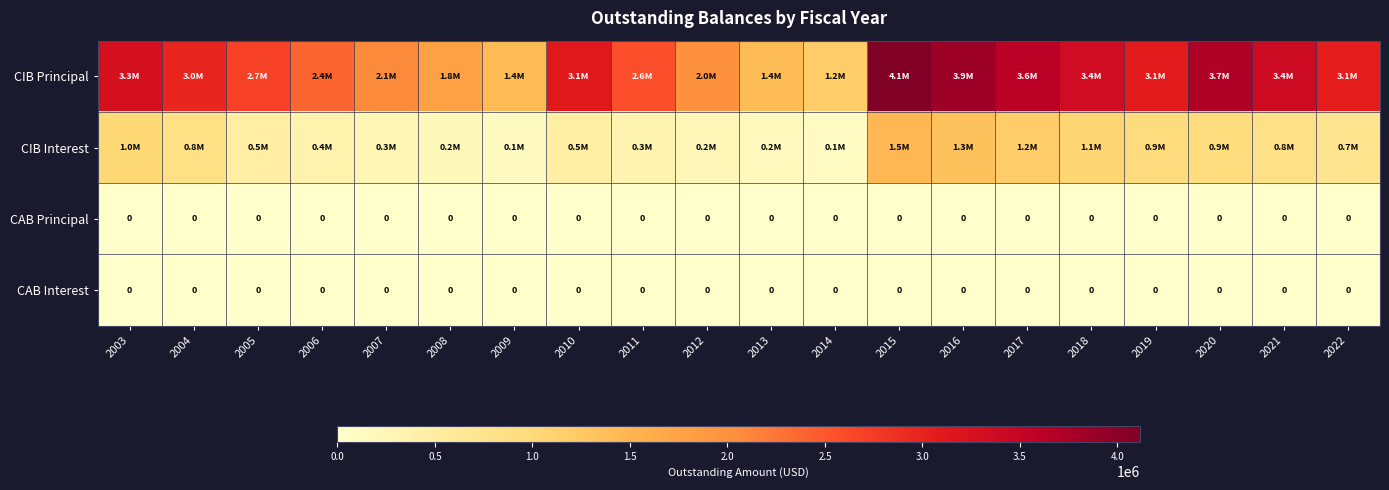

True or false: CIB Principal has a value of 1415000.0 at 2013.

True